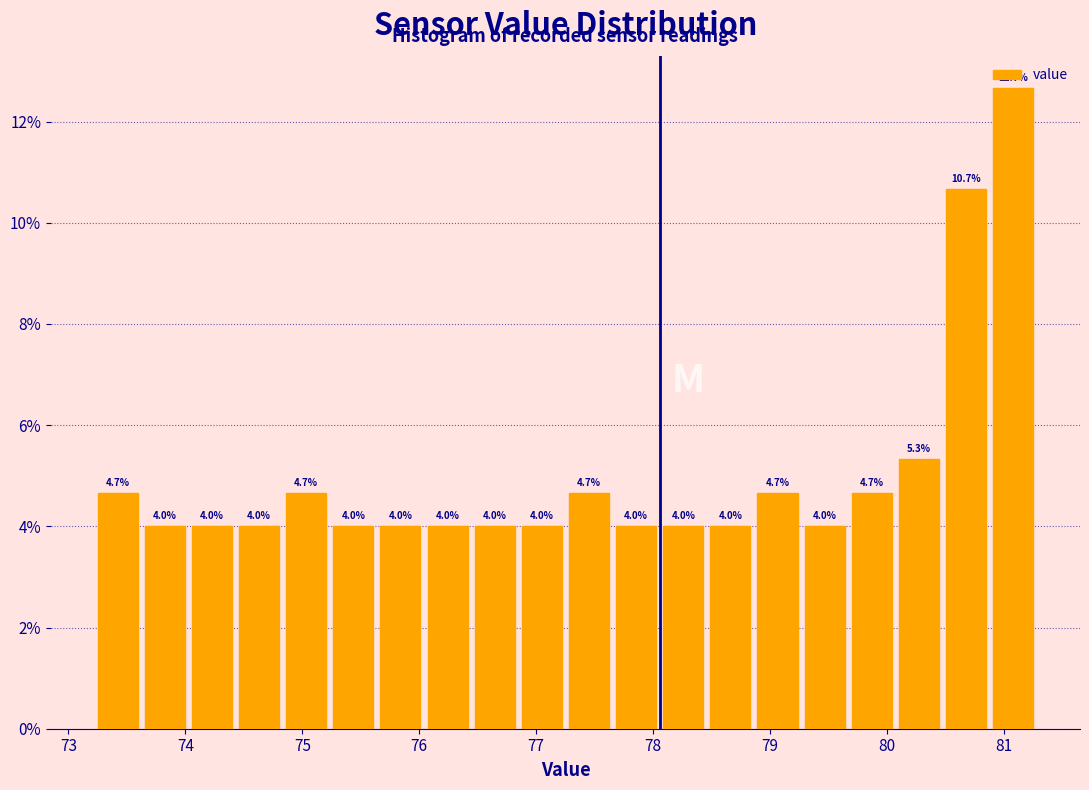

Reading left to right, transcribe this chart: for each bar, give the range it covers on the x-axis and its height. The bar edges are not printed on the chart, so give them approximately, as read against the axis.

73.2 to 73.6: 4.7
73.6 to 74.0: 4.0
74.0 to 74.4: 4.0
74.4 to 74.8: 4.0
74.8 to 75.2: 4.7
75.2 to 75.6: 4.0
75.6 to 76.0: 4.0
76.0 to 76.4: 4.0
76.4 to 76.8: 4.0
76.8 to 77.3: 4.0
77.3 to 77.7: 4.7
77.7 to 78.1: 4.0
78.1 to 78.5: 4.0
78.5 to 78.9: 4.0
78.9 to 79.3: 4.7
79.3 to 79.7: 4.0
79.7 to 80.1: 4.7
80.1 to 80.5: 5.3
80.5 to 80.9: 10.7
80.9 to 81.3: 12.7